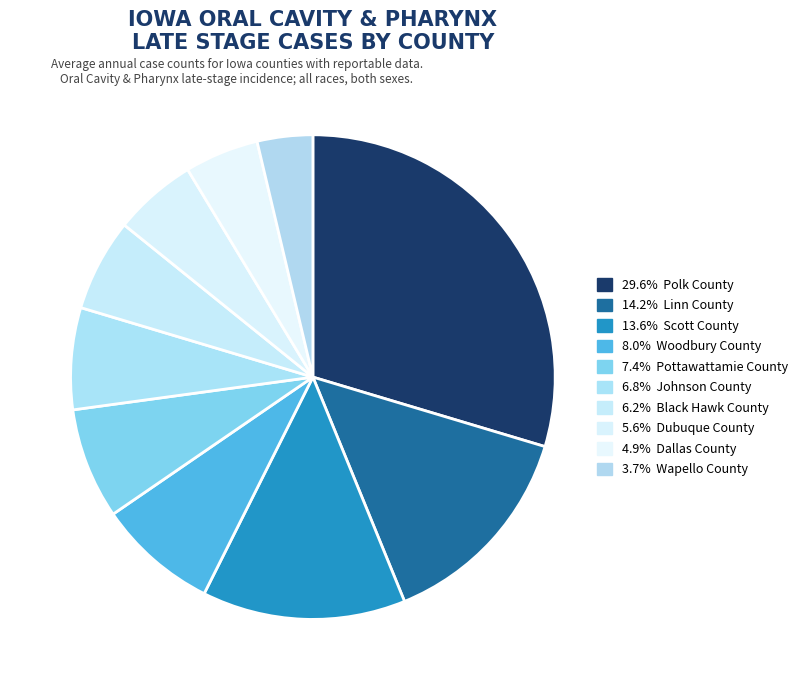

How many slices are in this pie chart?

10